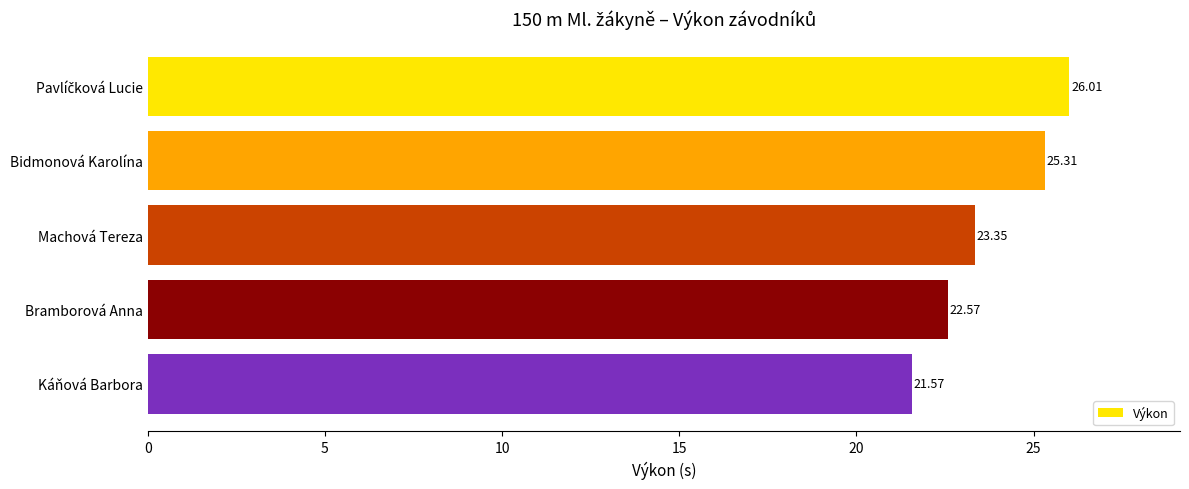

What is the label of the 2nd bar from the bottom?

Bramborová Anna